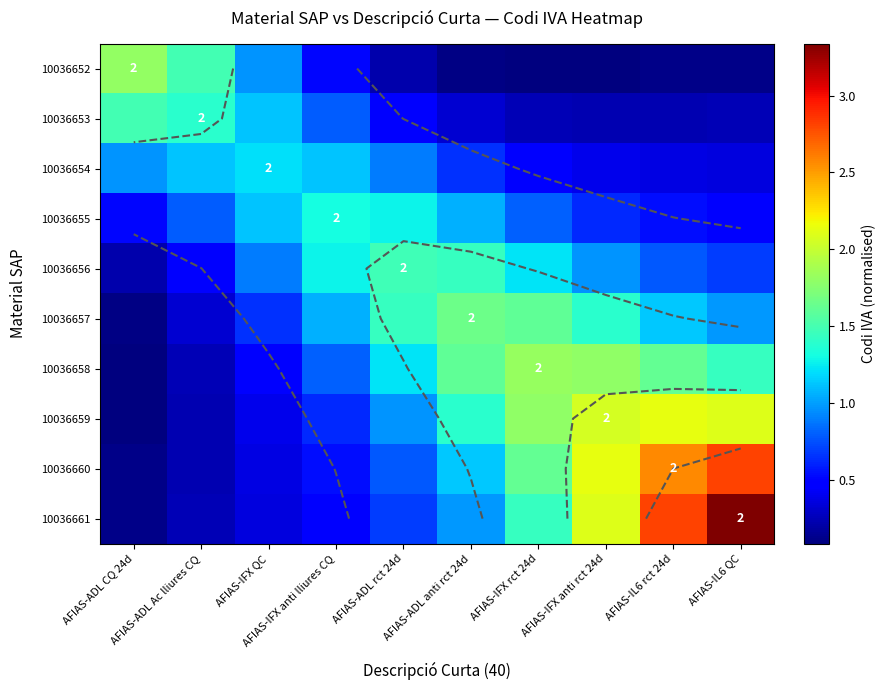

Which label corresponds to the smallest value in the chart?

AFIAS-IFX rct 24d